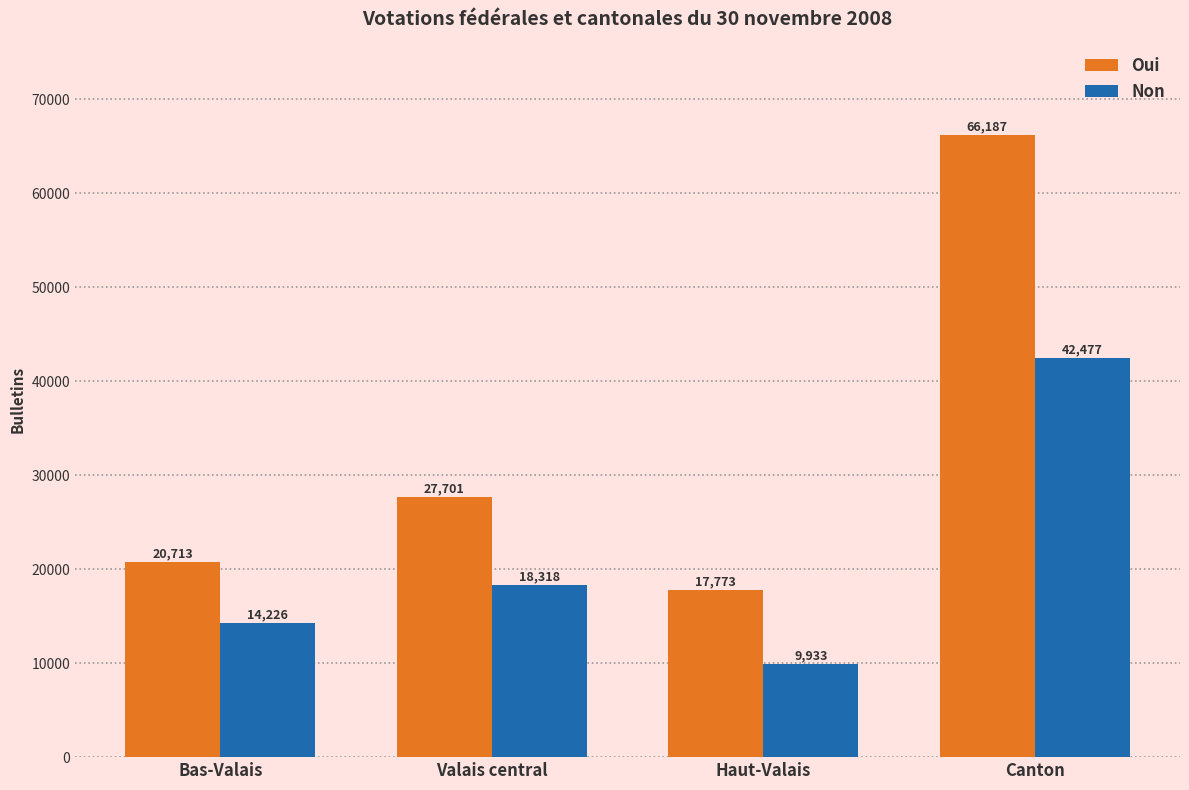

At which category does the chart reach its minimum across all series?

Haut-Valais